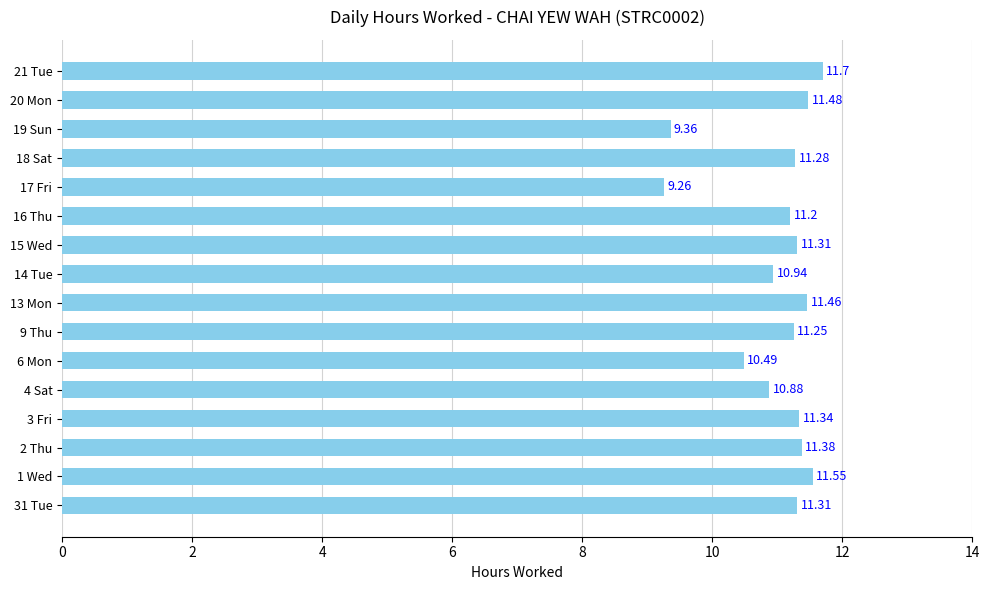

Between 2 Thu and 31 Tue, which is larger?

2 Thu